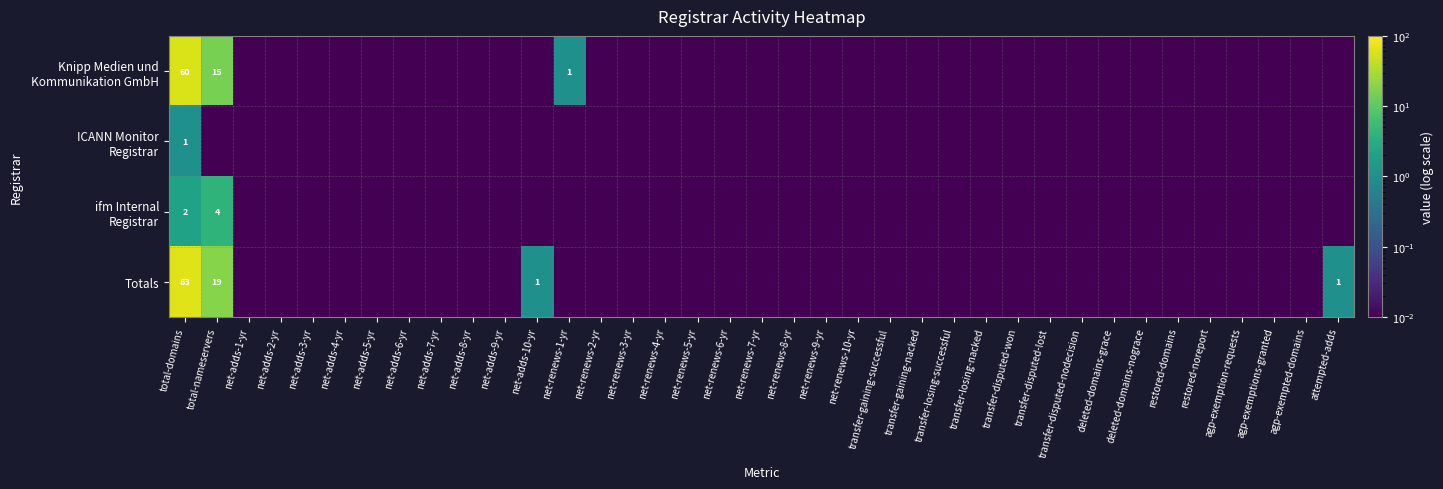

The ifm Internal Registrar series shows 0.0 at net-adds-4-yr. True or false?

True